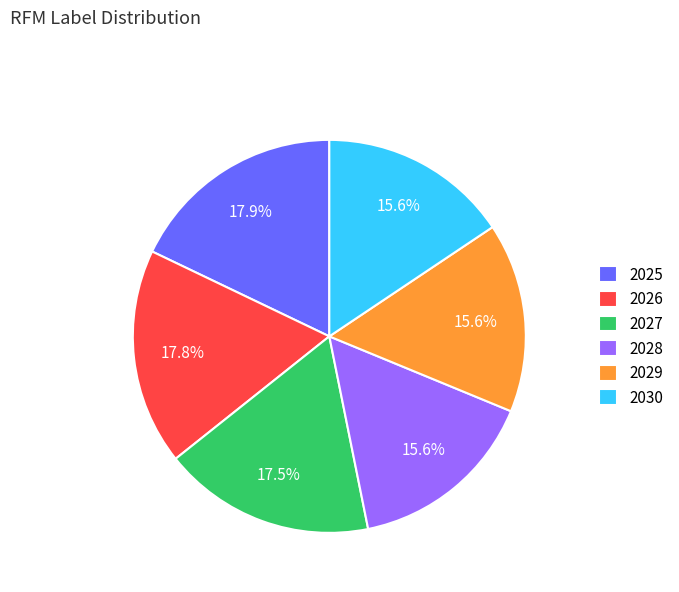

How many segments does this pie chart have?

6